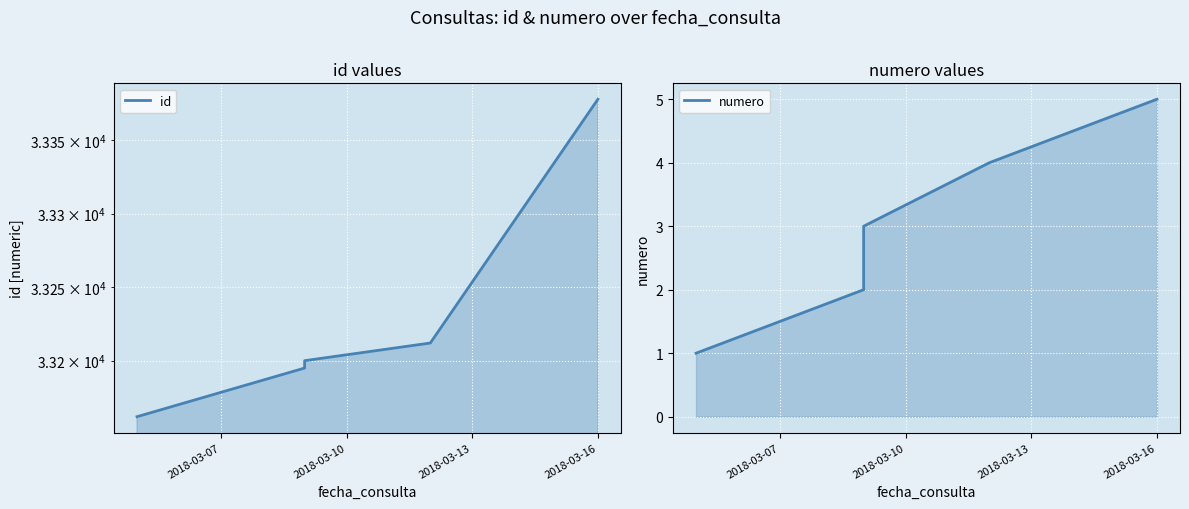

True or false: numero has more than 0 interior local peaks.

False